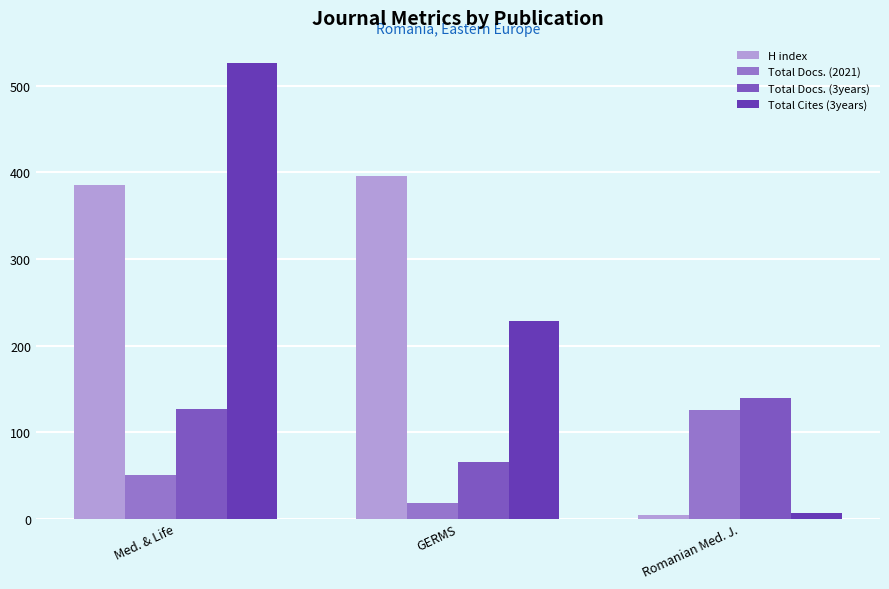

Where does the Total Docs. (3years) series first go above 127?

Romanian Med. J.